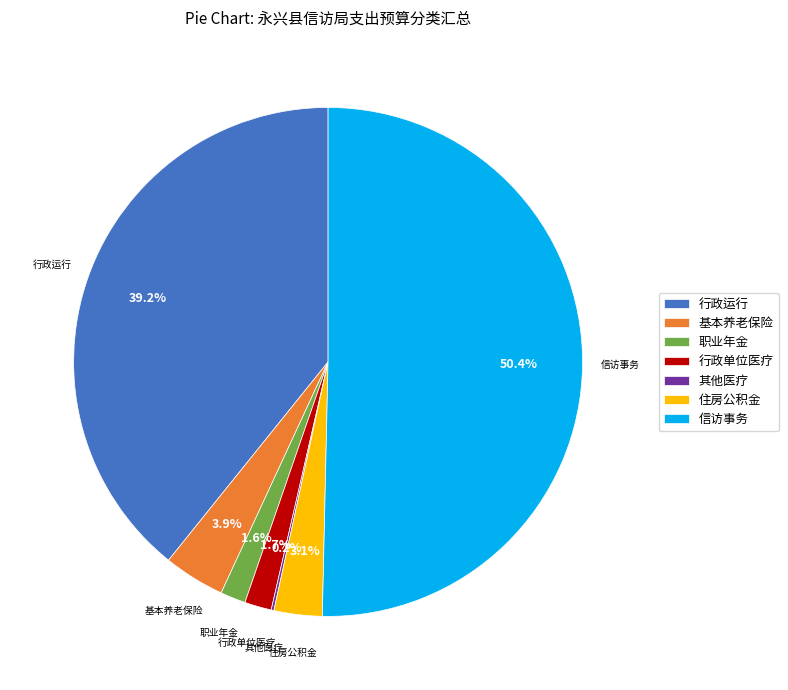

What portion of the pie excludes 基本养老保险?

96.1%